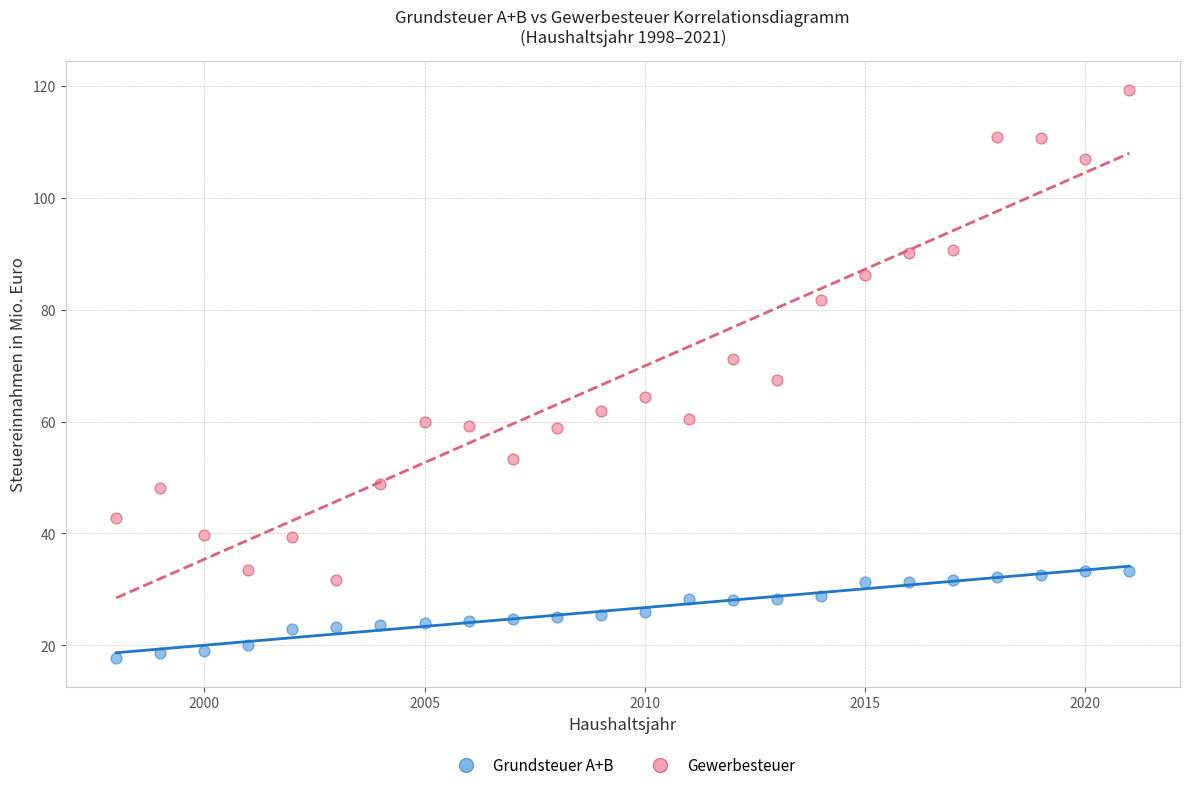

Which series has the largest Y range (max minus min)?

Gewerbesteuer